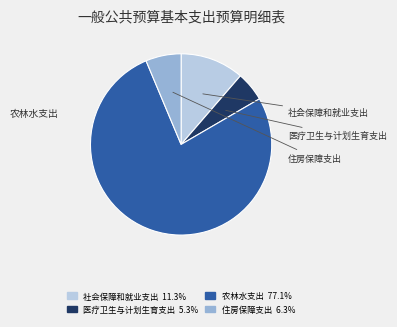

How many slices are in this pie chart?

4